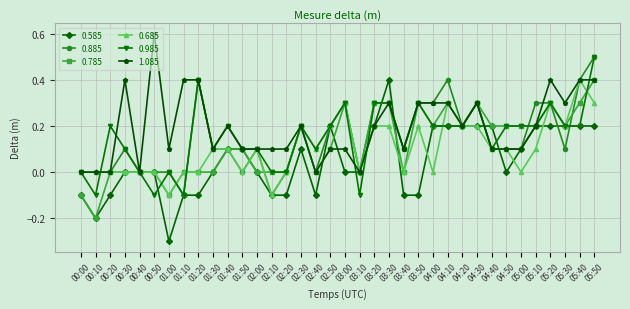

What position from the left is 03:00?

19